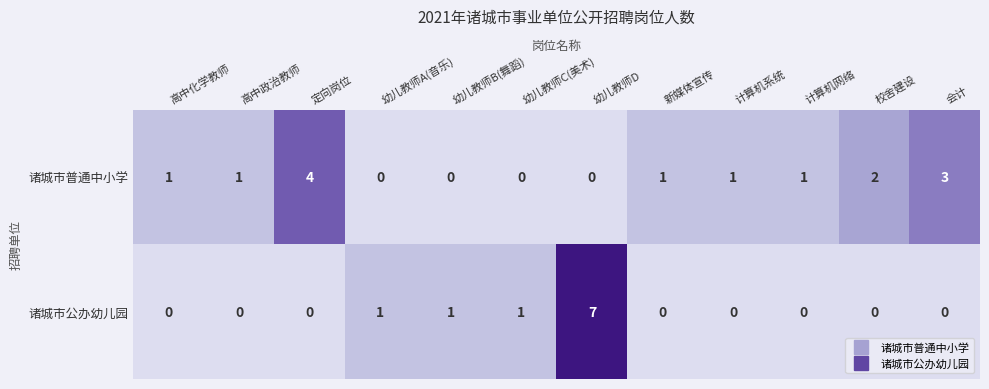

How many positive values does the 诸城市公办幼儿园 series have?

4